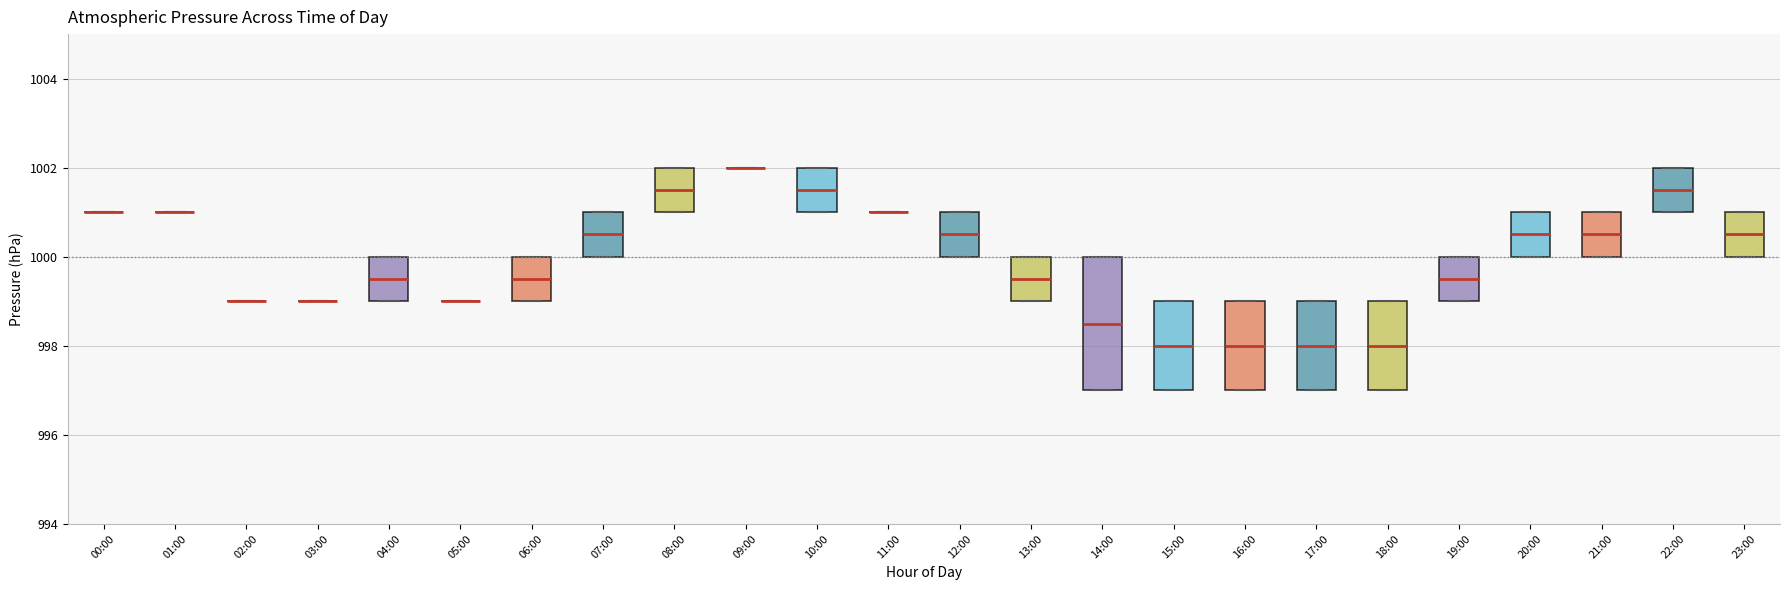

Which box is the tallest, from its lower edge to its upper edge?

14:00